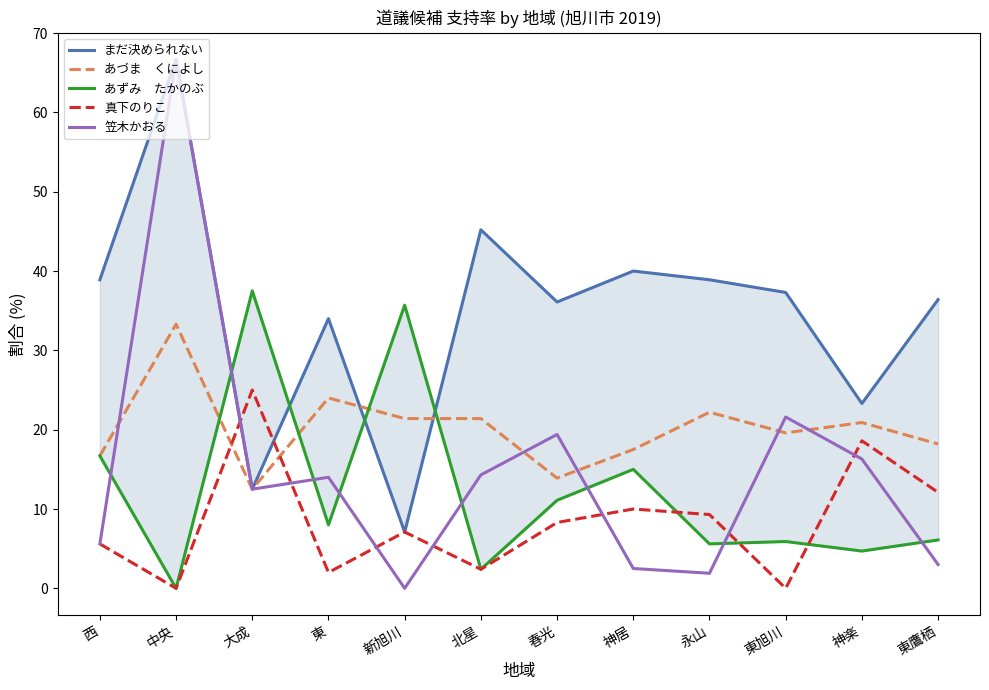

What is the difference between the まだ決められない values at 東旭川 and 大成?

24.8